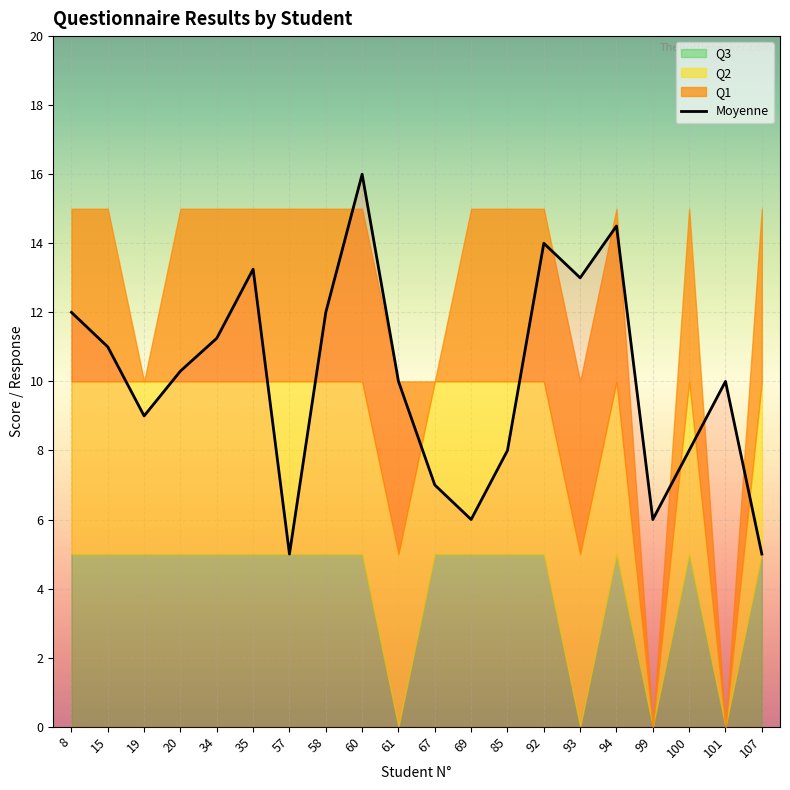

Which label corresponds to the smallest value in the chart?

57